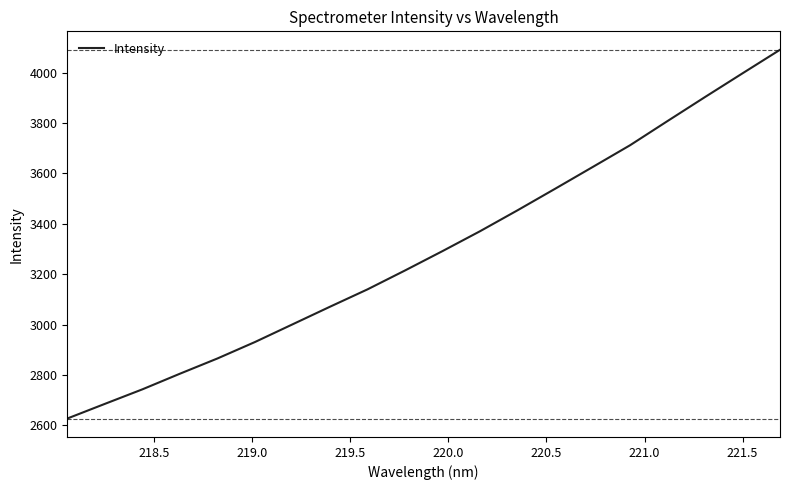

What is the minimum value shown in the chart?

2627.5